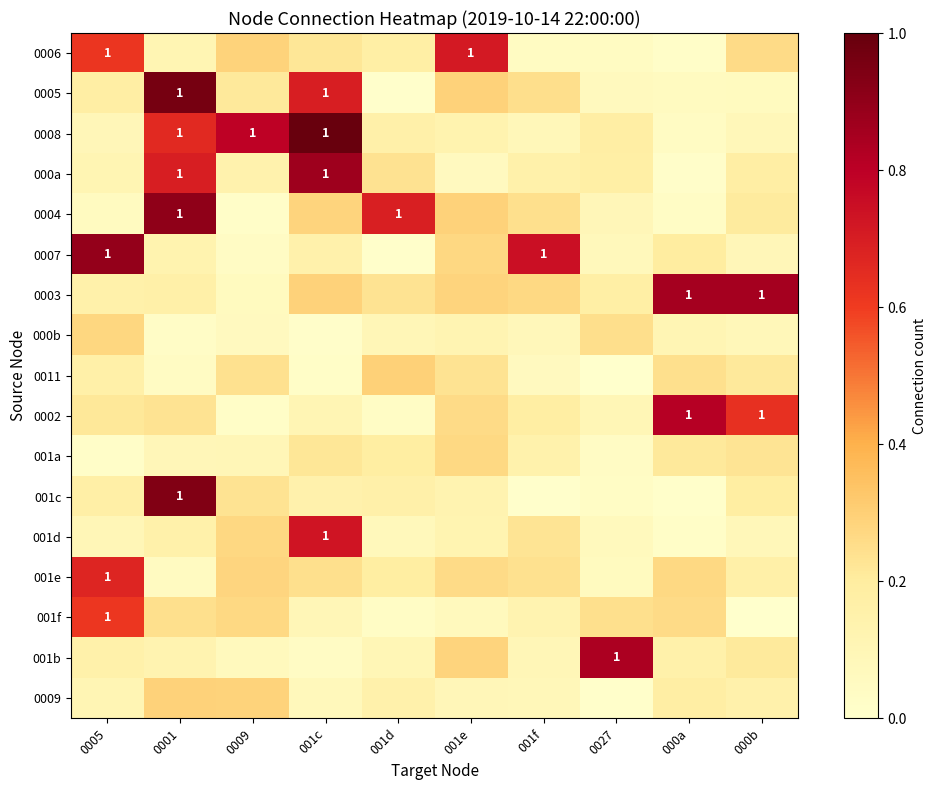

What is the total value across all series at 001e?

3.9